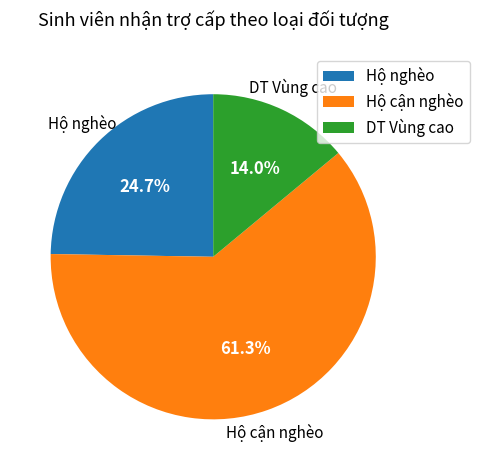

Is it true that Hộ nghèo is 13% of the pie?

False